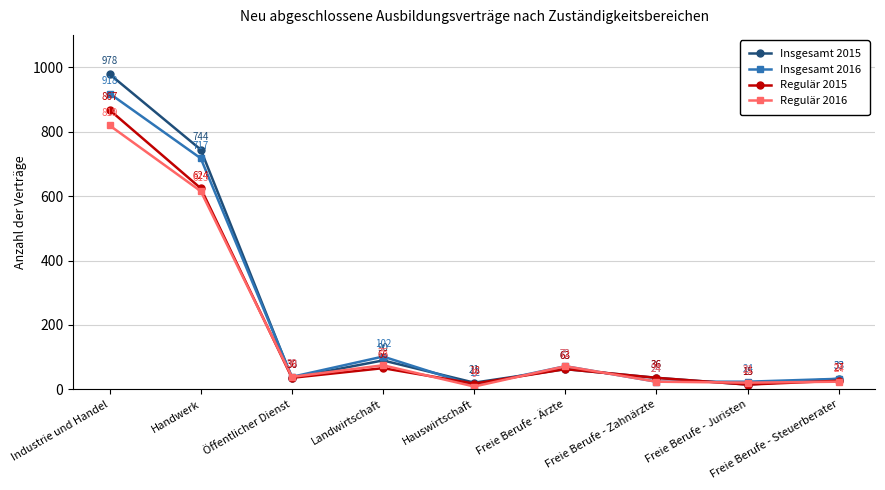

What value does the Regulär 2016 series have at Öffentlicher Dienst, to the nearest 10?

40